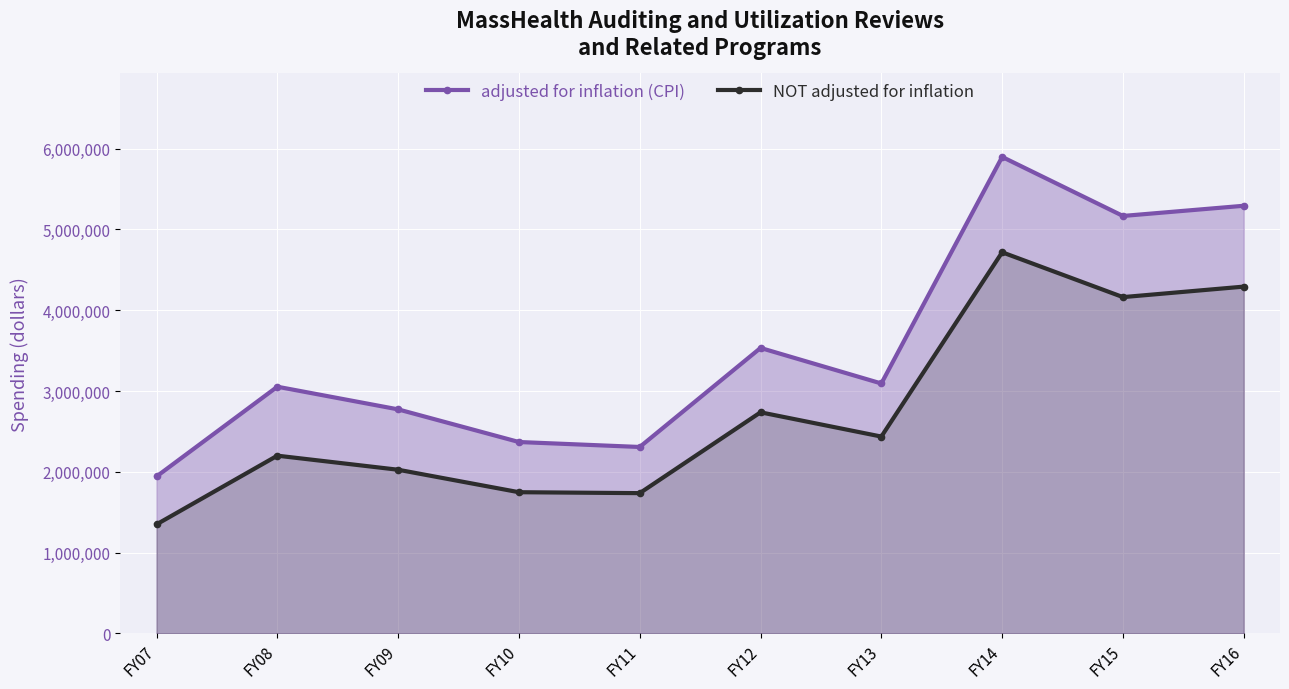

True or false: adjusted for inflation (CPI) has a value of 5292064 at FY16.

True